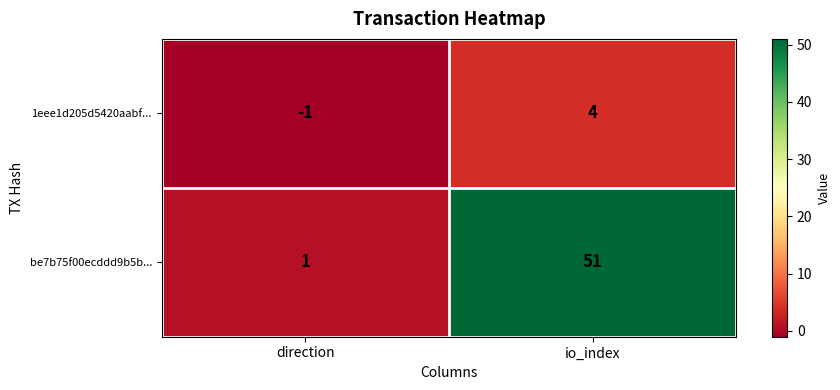

Rank the series by their average value, from lowest to highest.

1eee1d205d5420aabf..., be7b75f00ecddd9b5b...